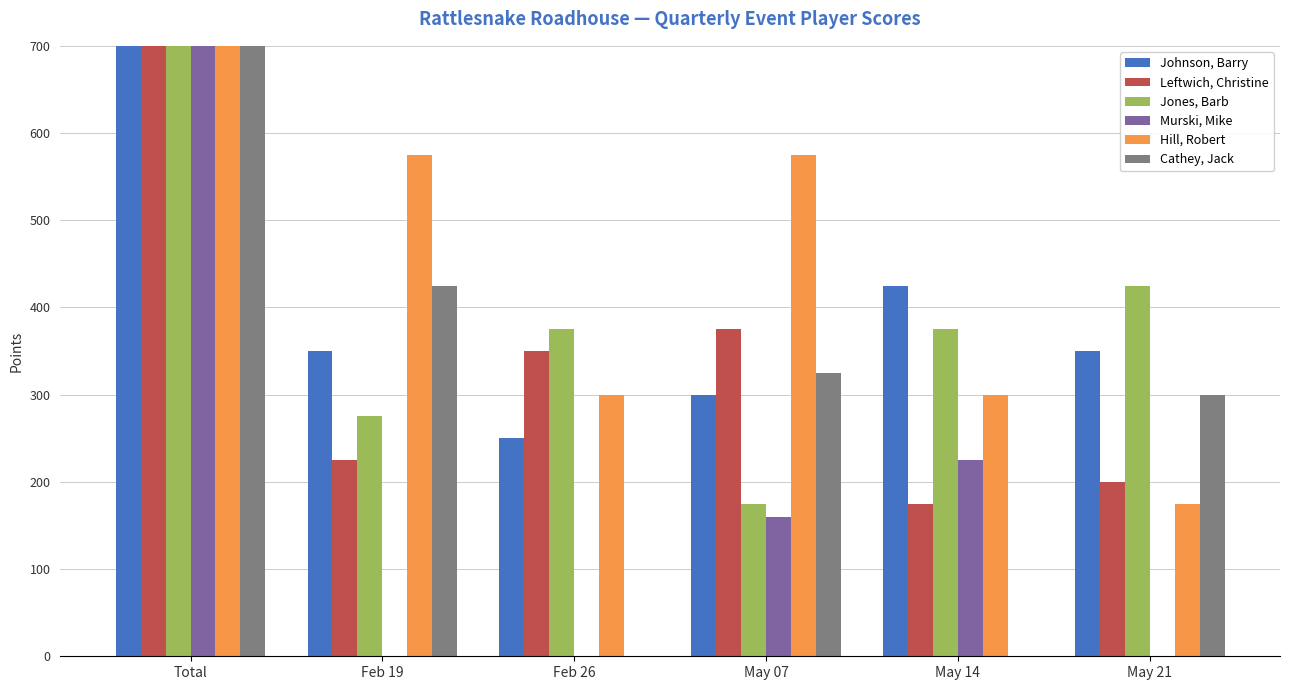

Reading left to right, what are all the values shown in this chart?

Johnson, Barry: 4225	350	250	300	425	350
Leftwich, Christine: 3350	225	350	375	175	200
Jones, Barb: 3300	275	375	175	375	425
Murski, Mike: 3285	0	0	160	225	0
Hill, Robert: 3150	575	300	575	300	175
Cathey, Jack: 3025	425	0	325	0	300